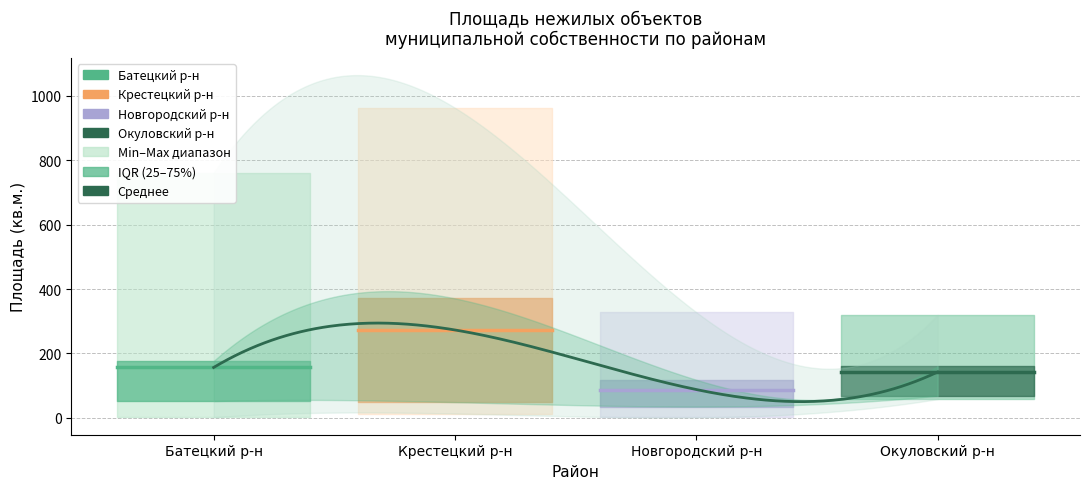

What is the value of the Новгородский р-н point at the 1st from the left?

87.7